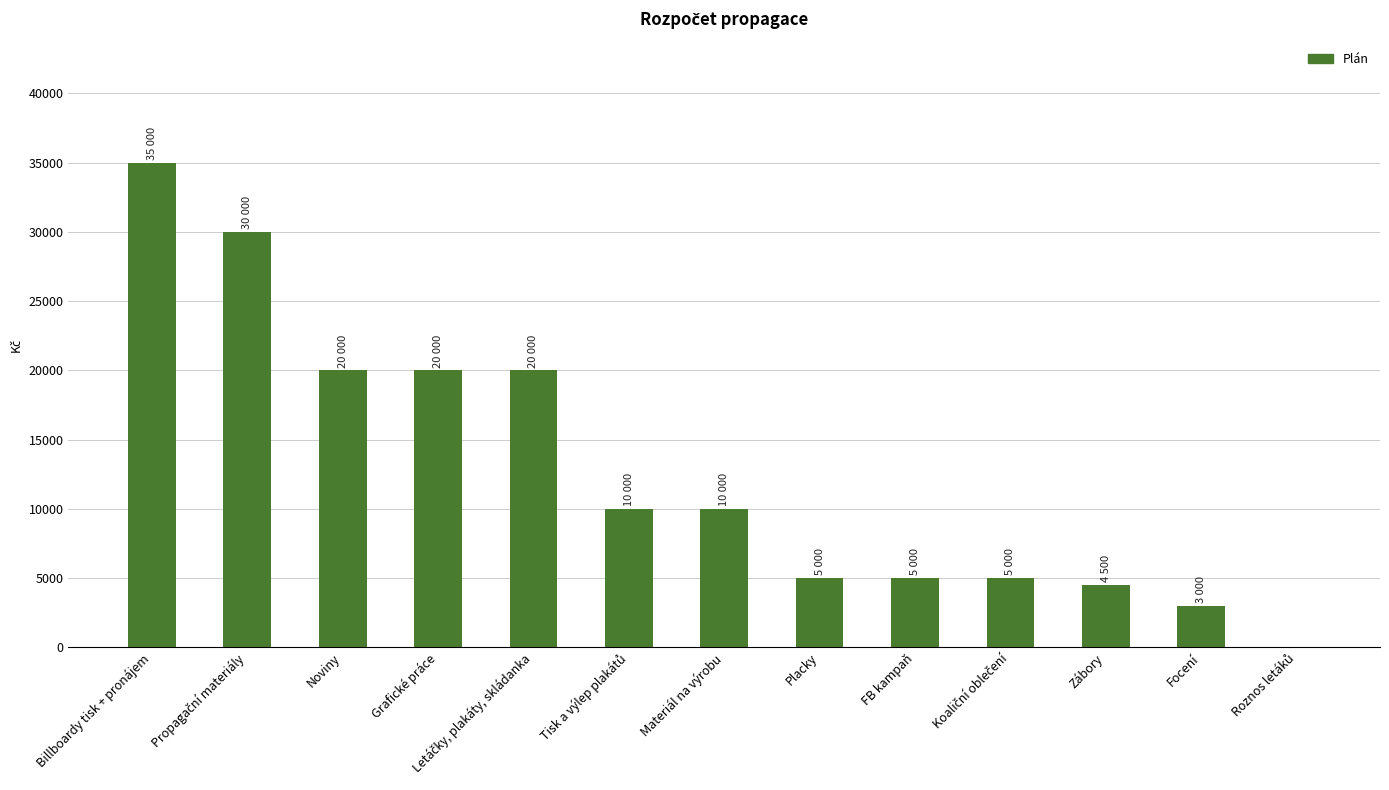

Reading left to right, list all the values displayed in this chart.

35000	30000	20000	20000	20000	10000	10000	5000	5000	5000	4500	3000	0